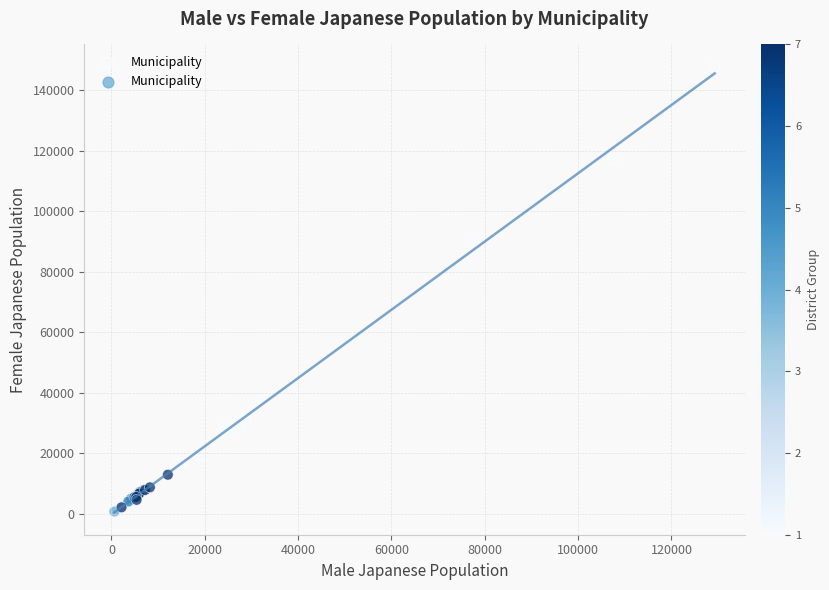

What Y value in the scatter plot is closest to 74253?

90069